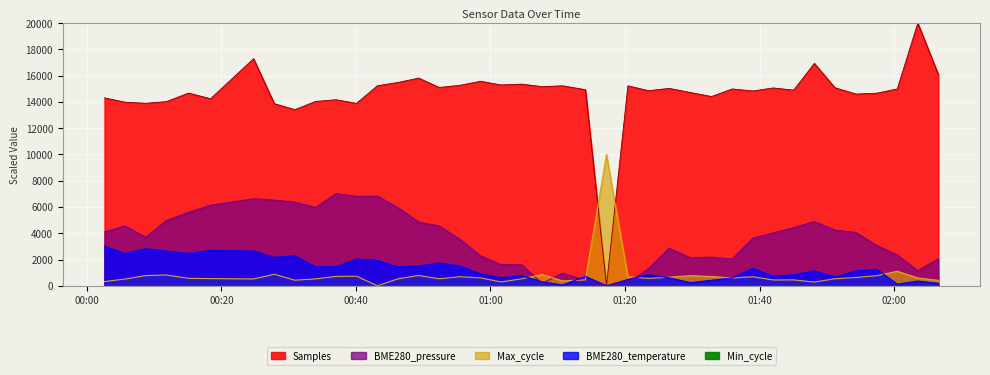

What is the label of the 3rd point from the left?

2022/01/06 00:08:45